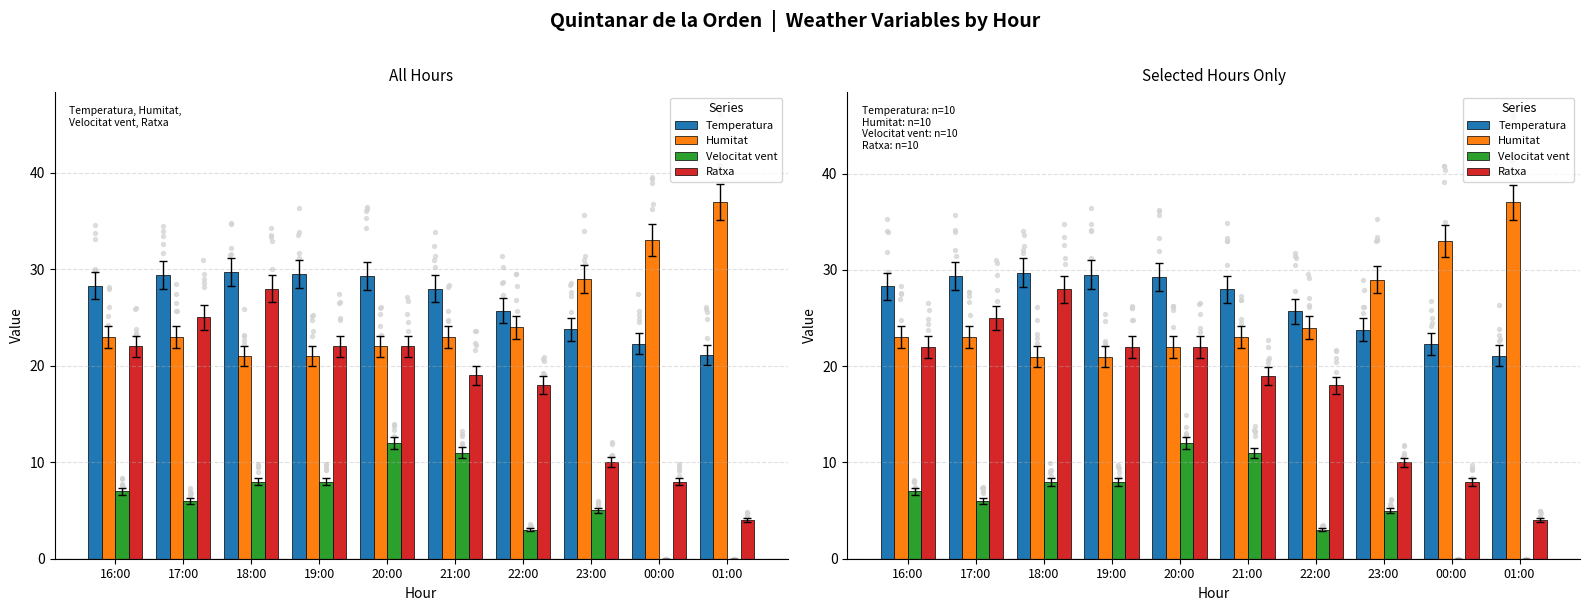

Which series has the largest total across all categories?

Temperatura